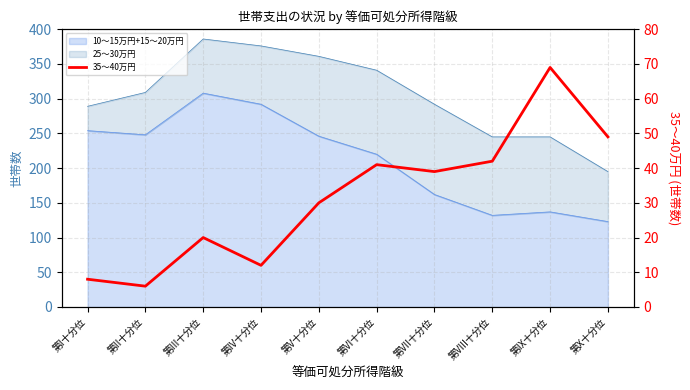

What is the label of the 1st point from the right?

第X十分位